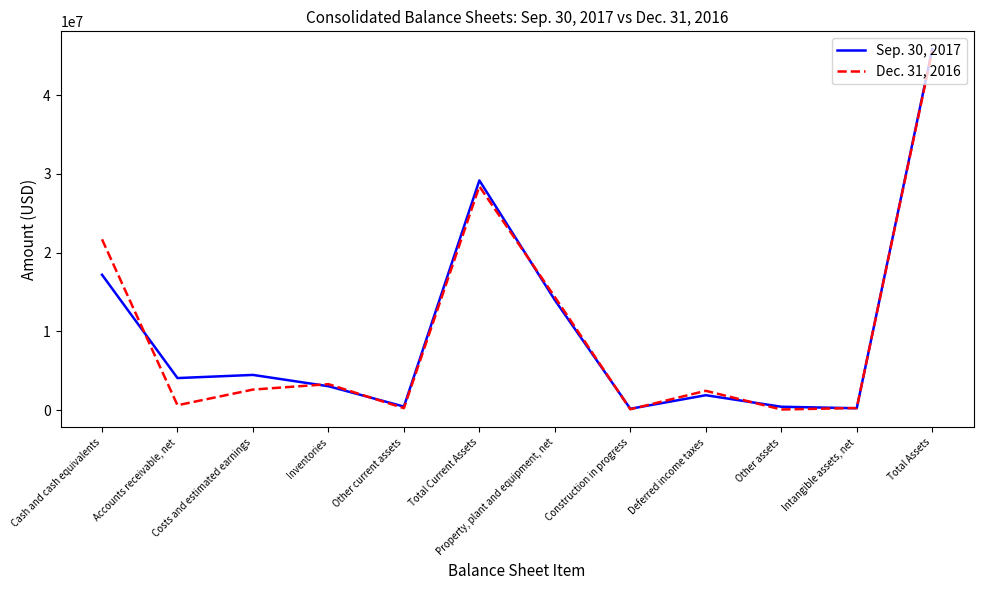

Rank the series at Cash and cash equivalents from lowest to highest value.

Sep. 30, 2017, Dec. 31, 2016